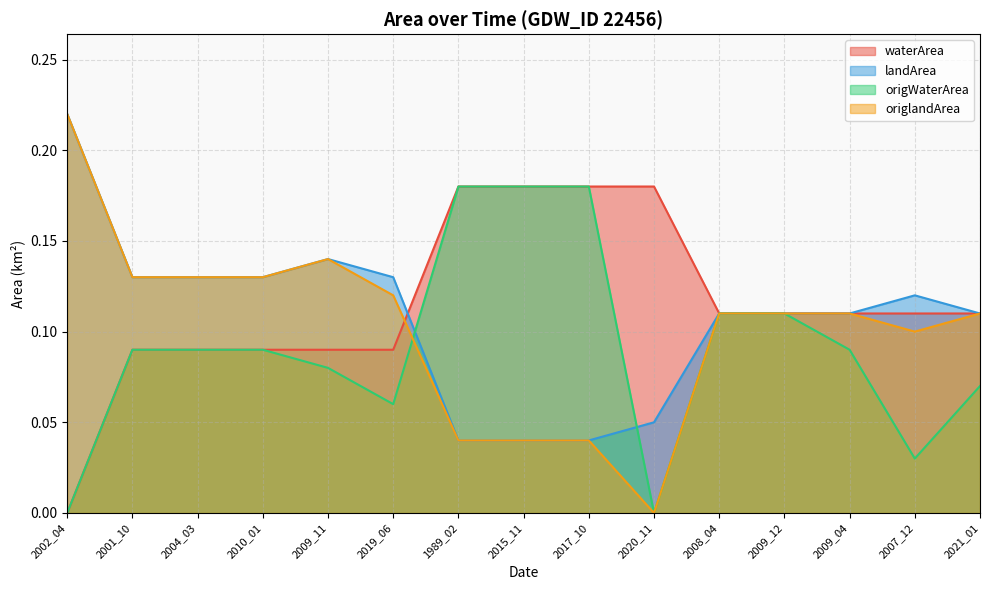

How many data points does each series have?

15